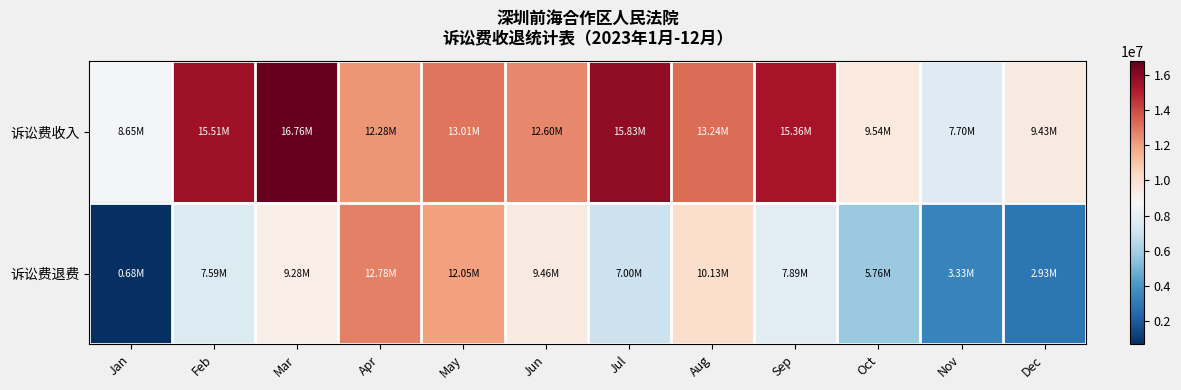

What is the greatest value displayed?

16763200.4